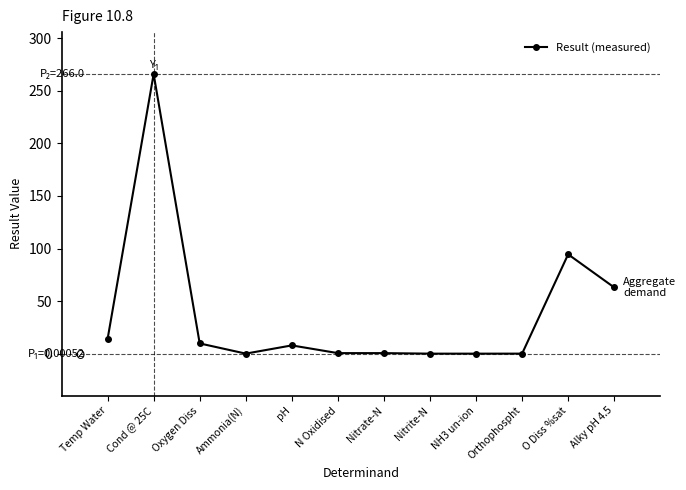

Where is the first local maximum?

Cond @ 25C